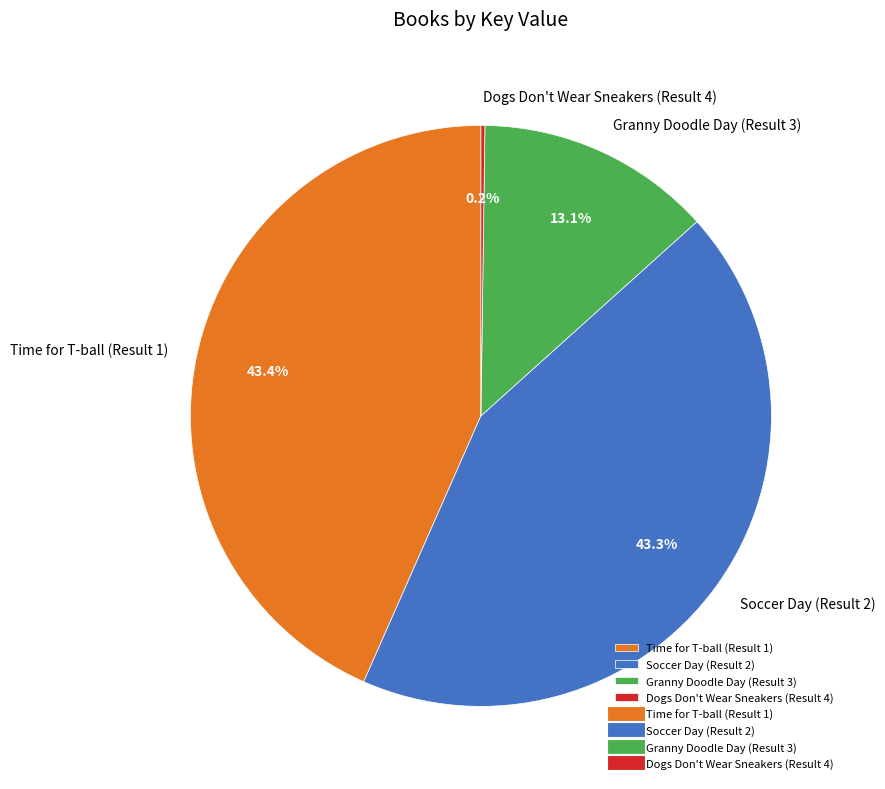

What portion of the pie excludes Soccer Day (Result 2)?

56.7%